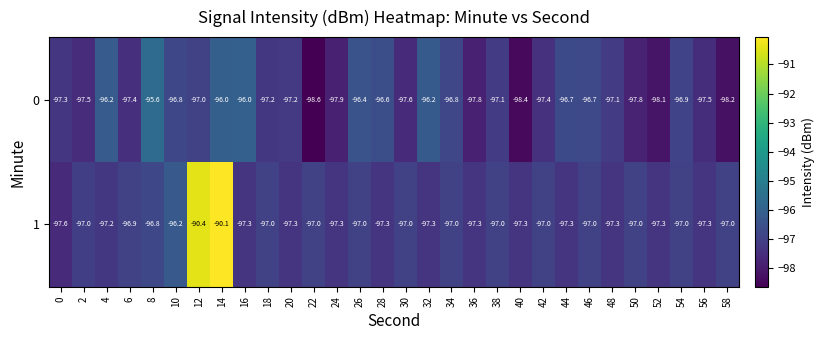

What is the spread (max minus min) of values at 58?

1.2